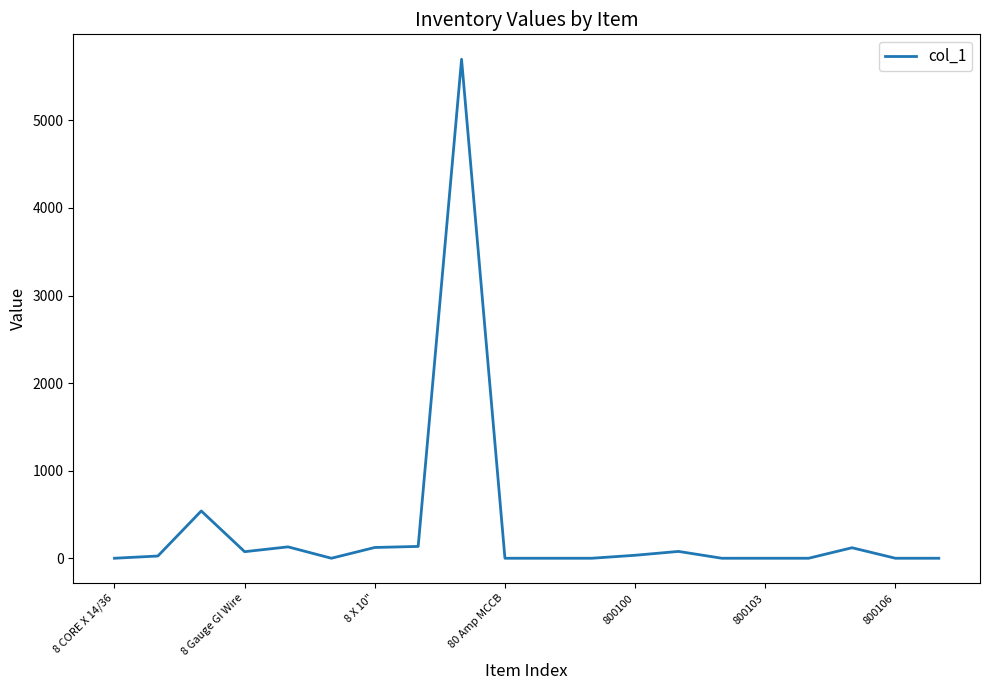

Does the chart display data point markers on the line(s)?

No